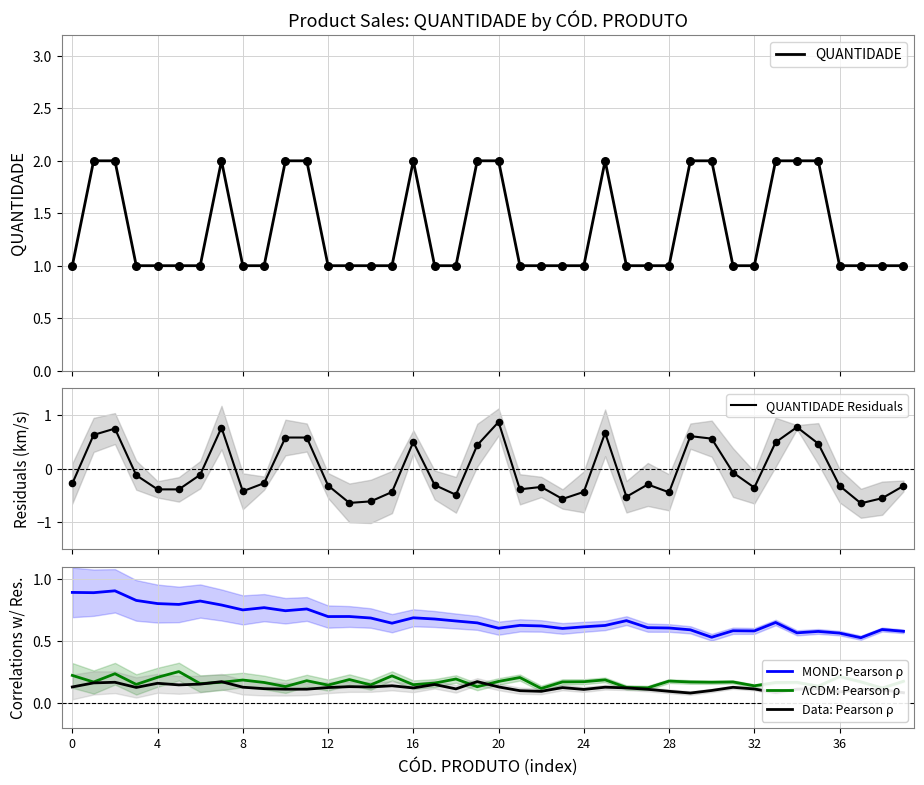

What are all the series names shown in the legend?

QUANTIDADE, QUANTIDADE Residuals, MOND: Pearson ρ, ΛCDM: Pearson ρ, Data: Pearson ρ